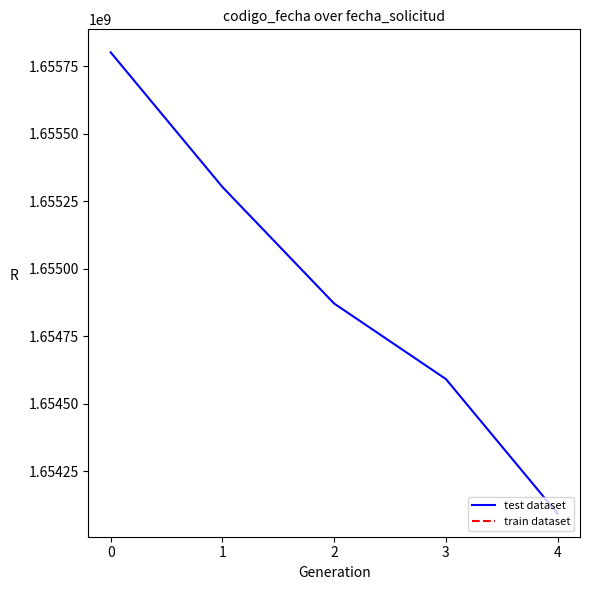

What is the smallest value displayed?

1654092546